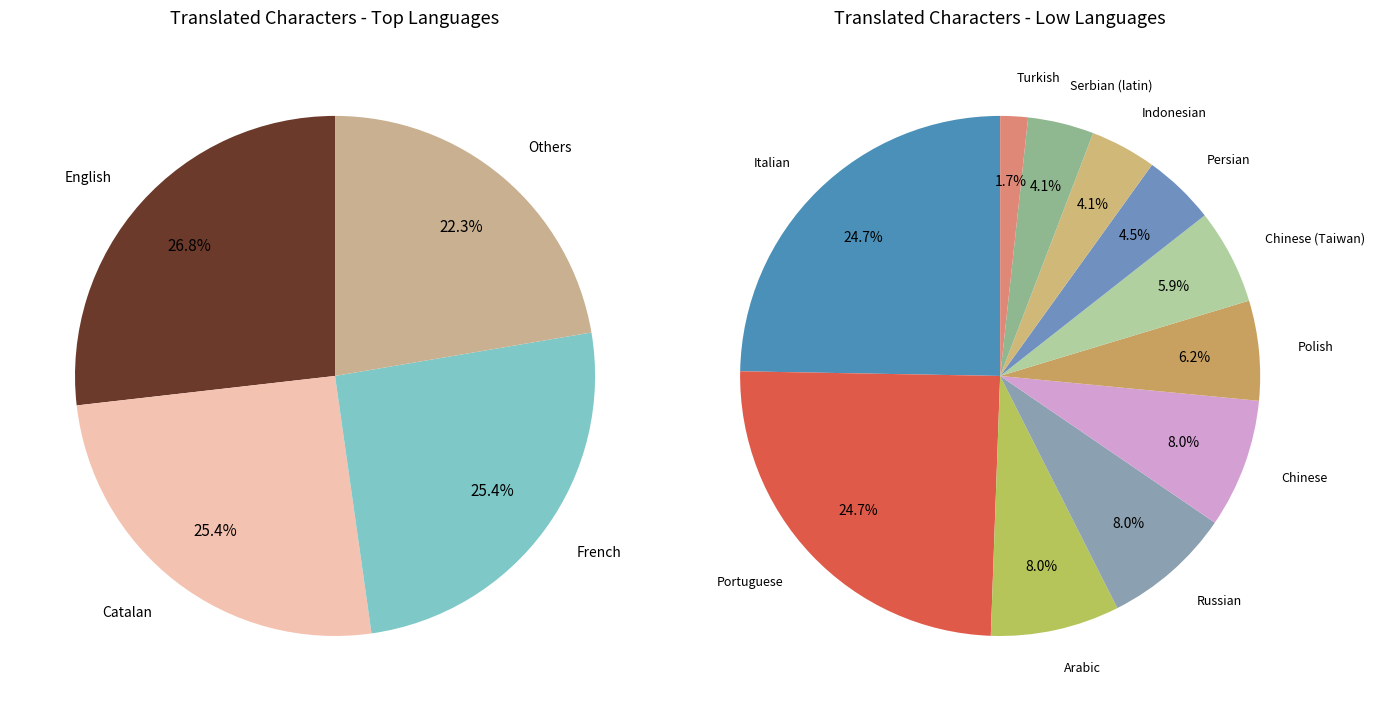

Is it true that German is 21% of the pie?

False